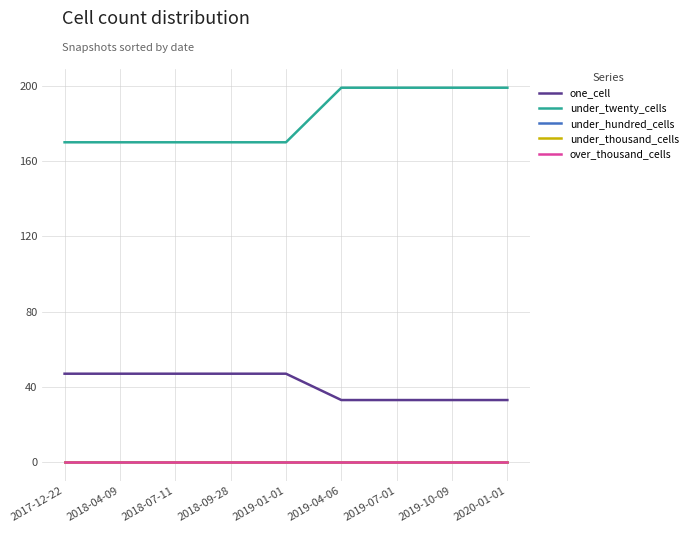

True or false: under_twenty_cells and under_thousand_cells cross at least once.

False